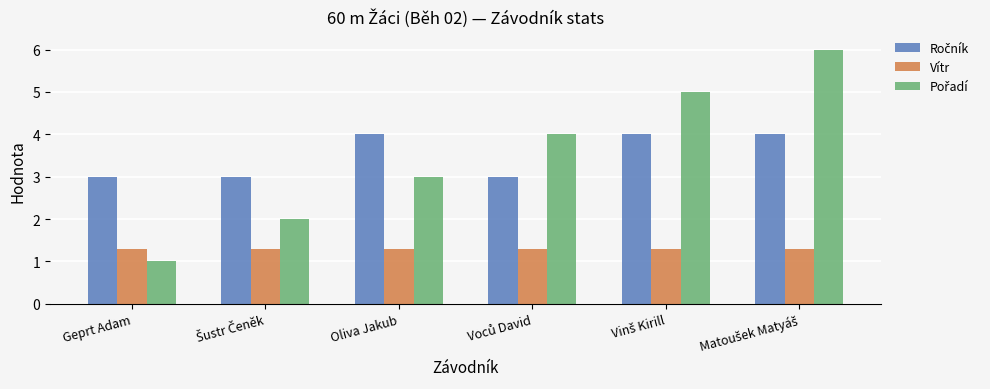

What is the difference between the highest and lowest values at Oliva Jakub?

2.7